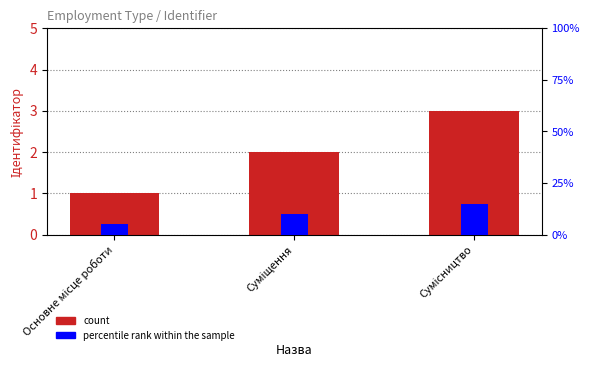

What is the highest value of the percentile rank within the sample series?

15.0